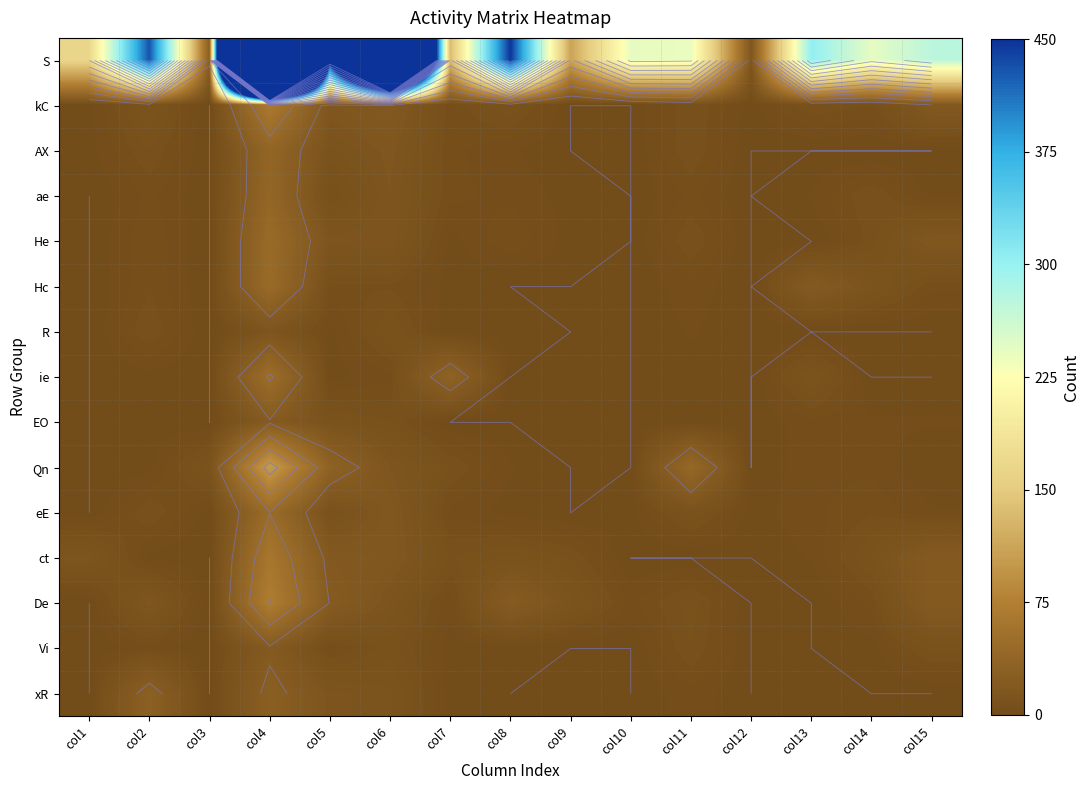

What is the total value across all series at col1?

181